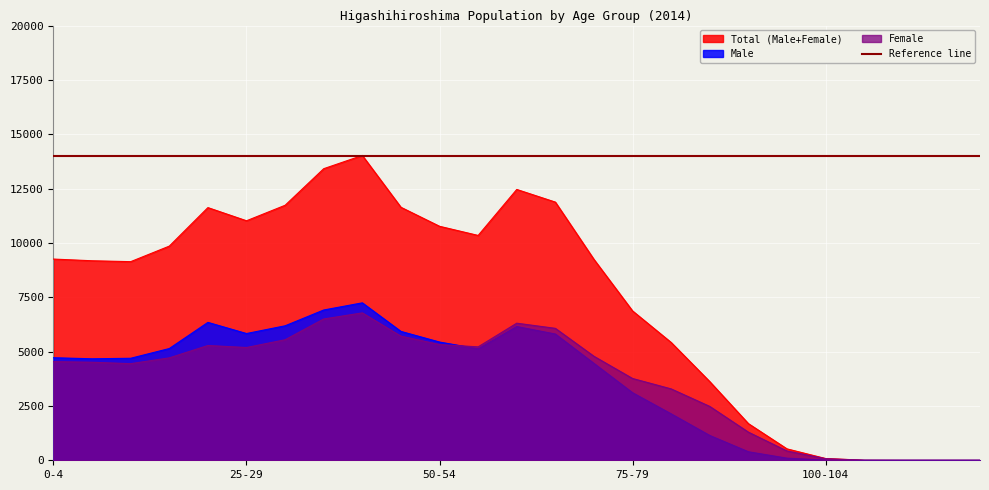

How many values in the Male series exceed 4693?

12